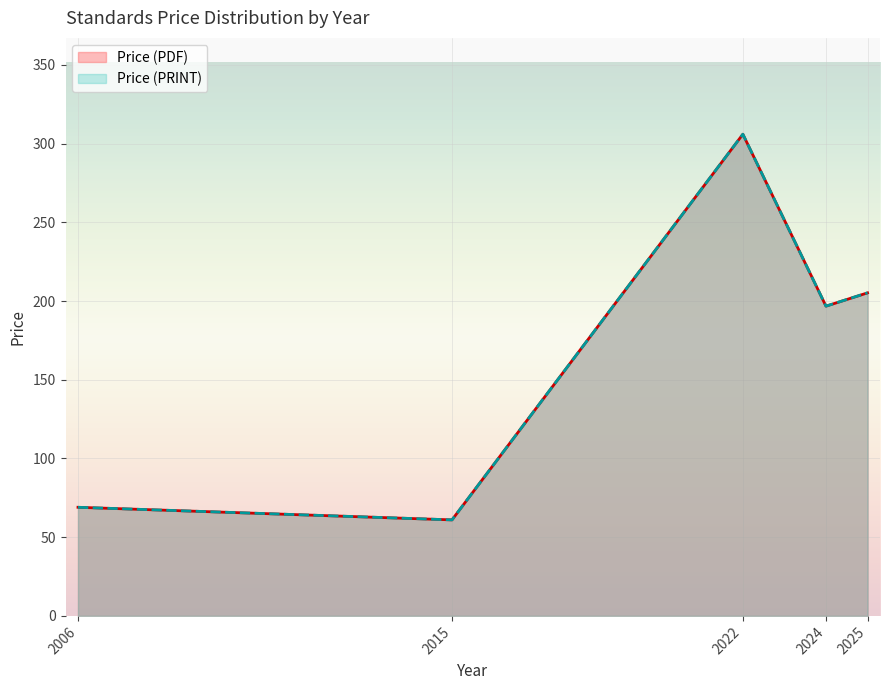

Does the chart display data point markers on the line(s)?

No